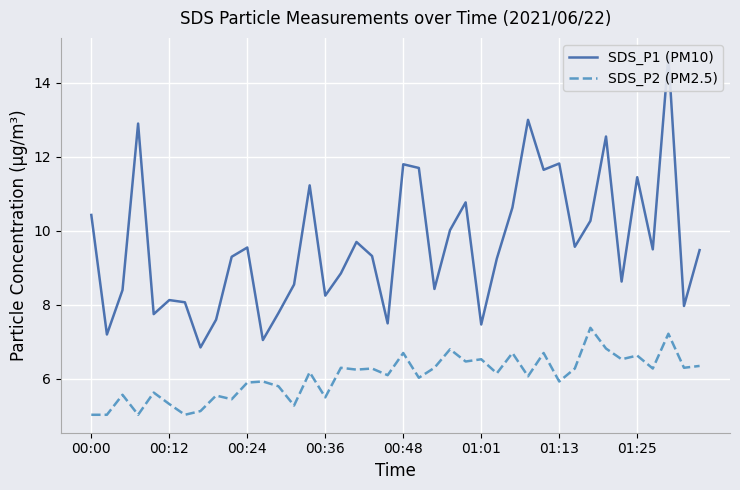

What is the total value across all series at 00:48?

18.5